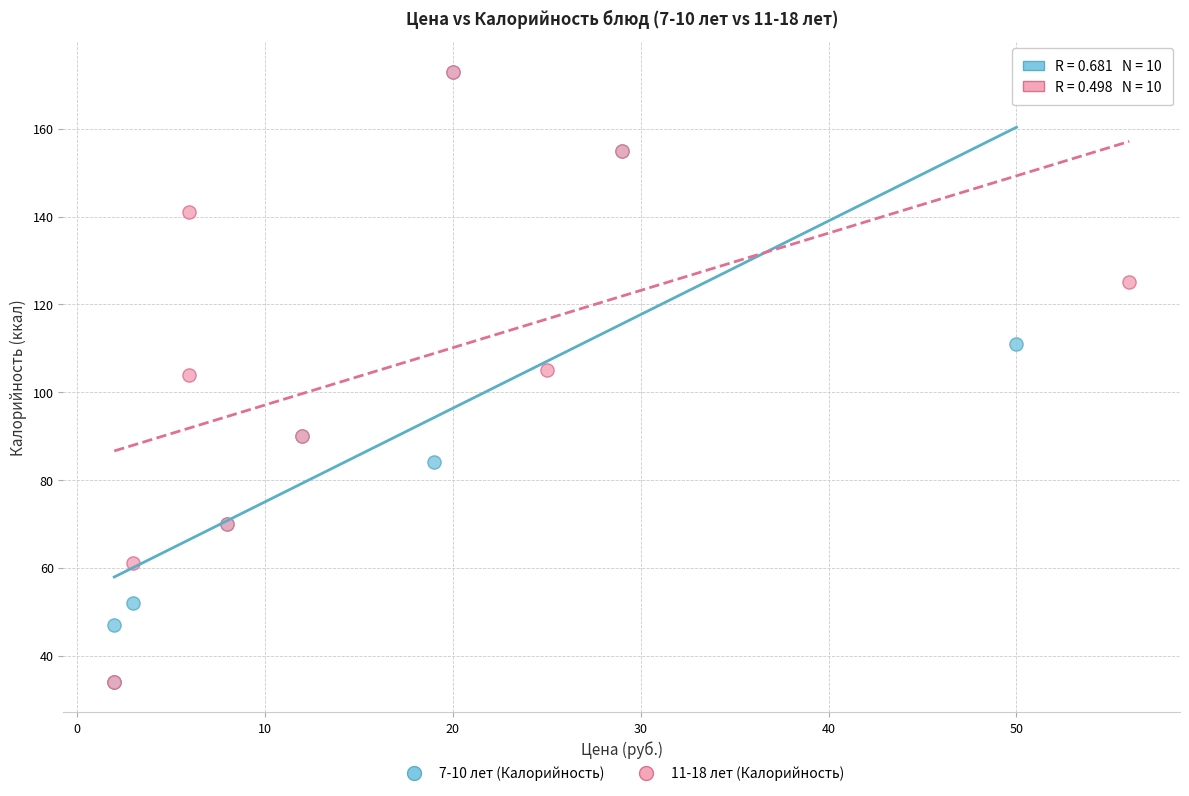

What are all the series names shown in the legend?

7-10 лет (Калорийность), 11-18 лет (Калорийность)